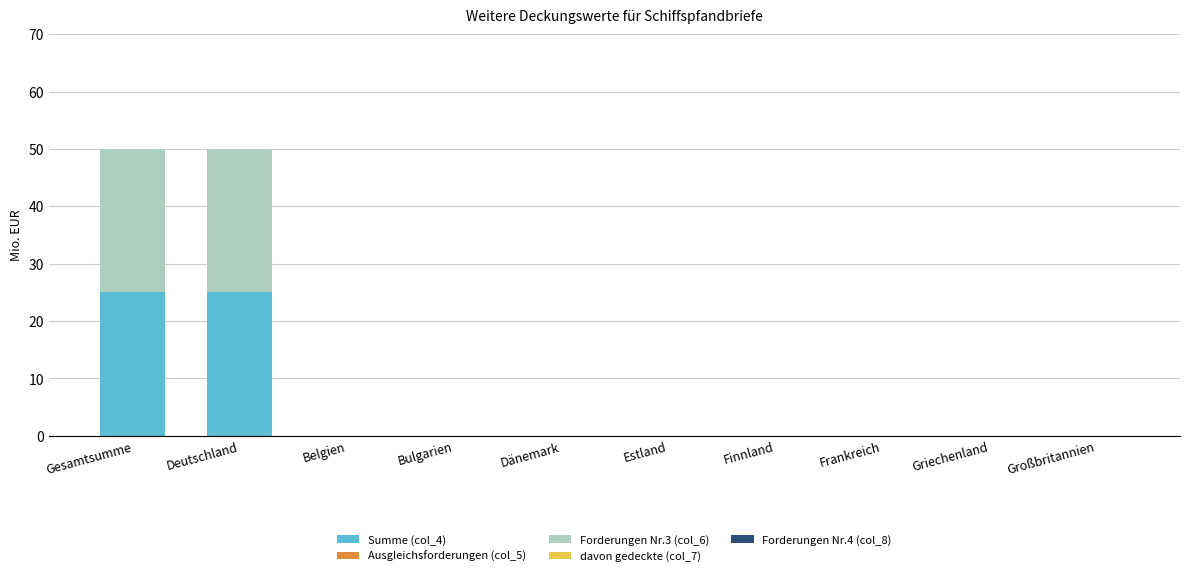

The Summe (col_4) series shows -15 at Bulgarien. True or false?

False